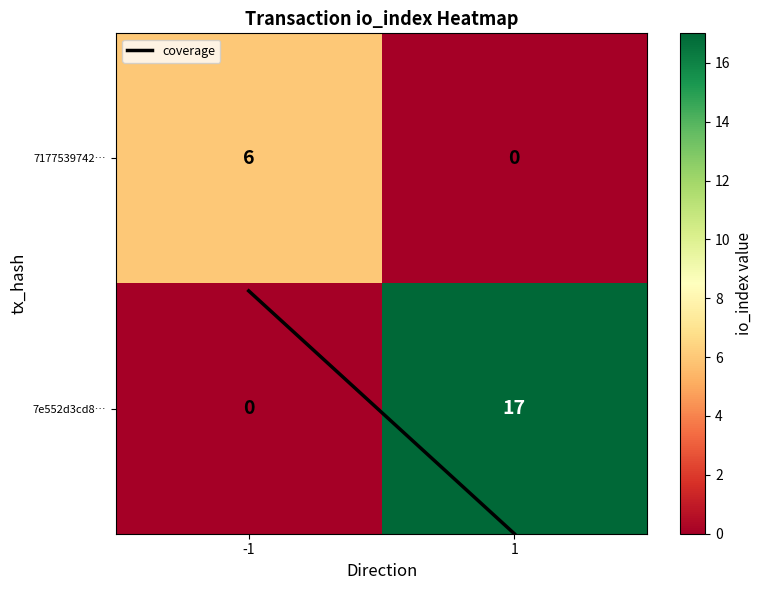

Which series has the widest spread of values?

7e552d3cd8…